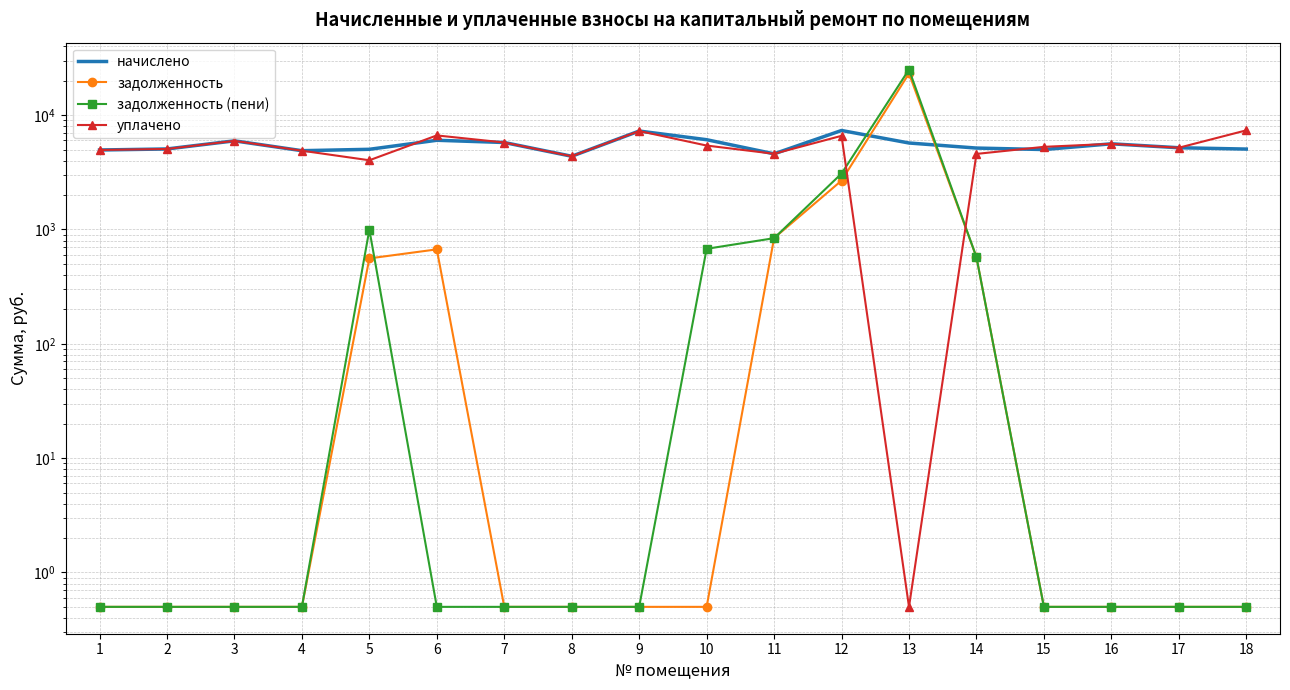

What is the difference between the second highest and minimum values in the начислено series?

2891.2